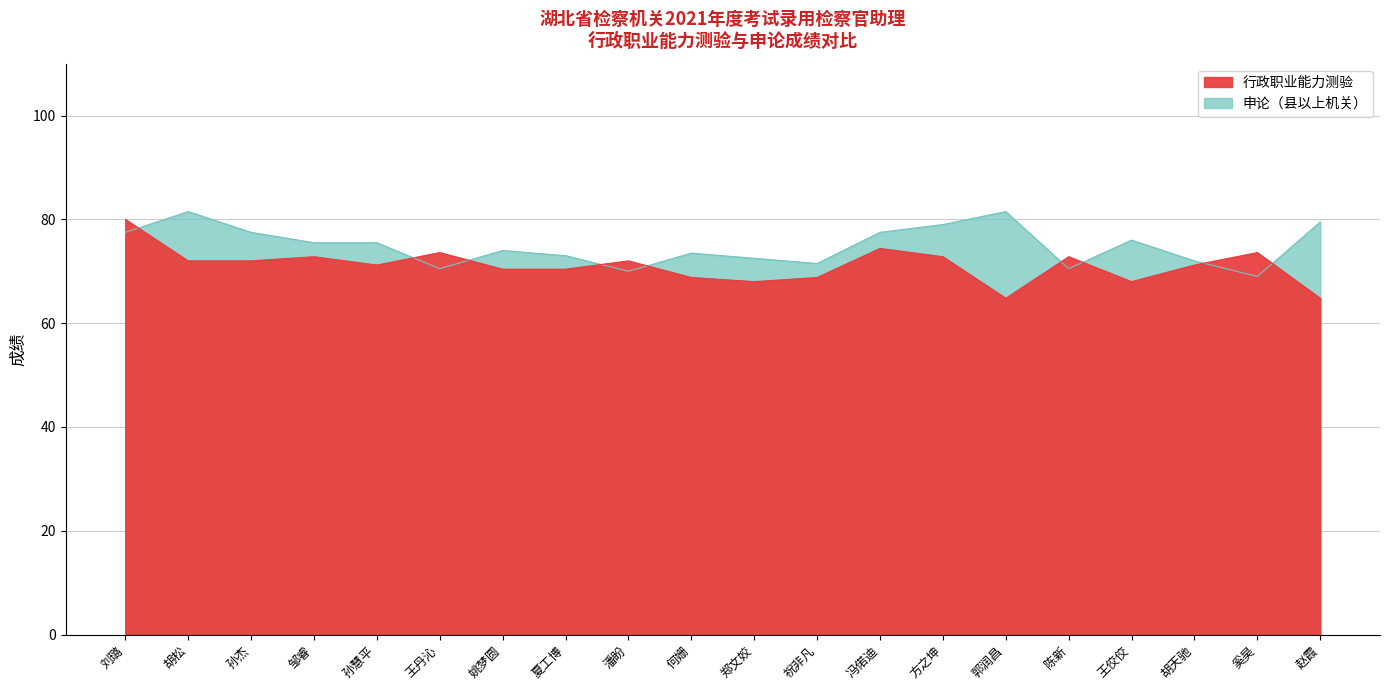

What is the label of the 17th point from the right?

邹睿